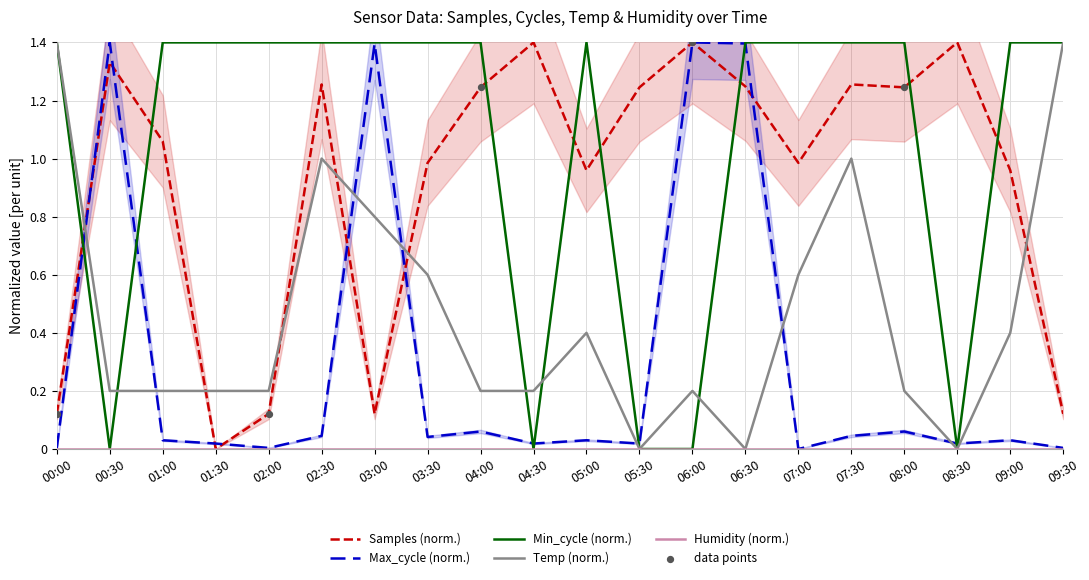

At which category is the sum across all series the highest?

06:30